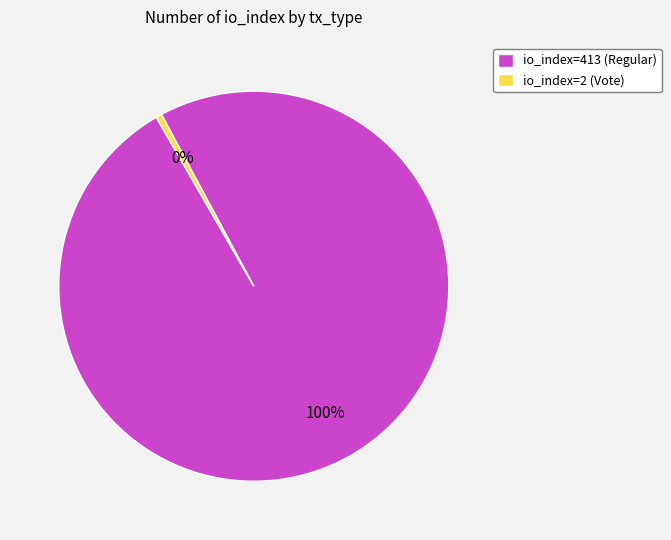

True or false: io_index=413 (Regular) accounts for 100% of the total.

True